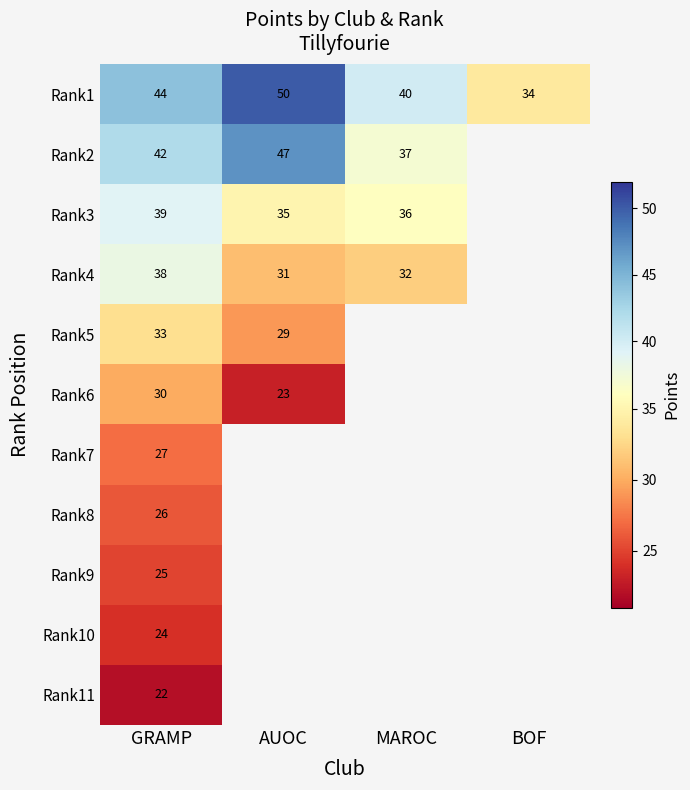

The value of Rank5 at GRAMP is 33. True or false?

True